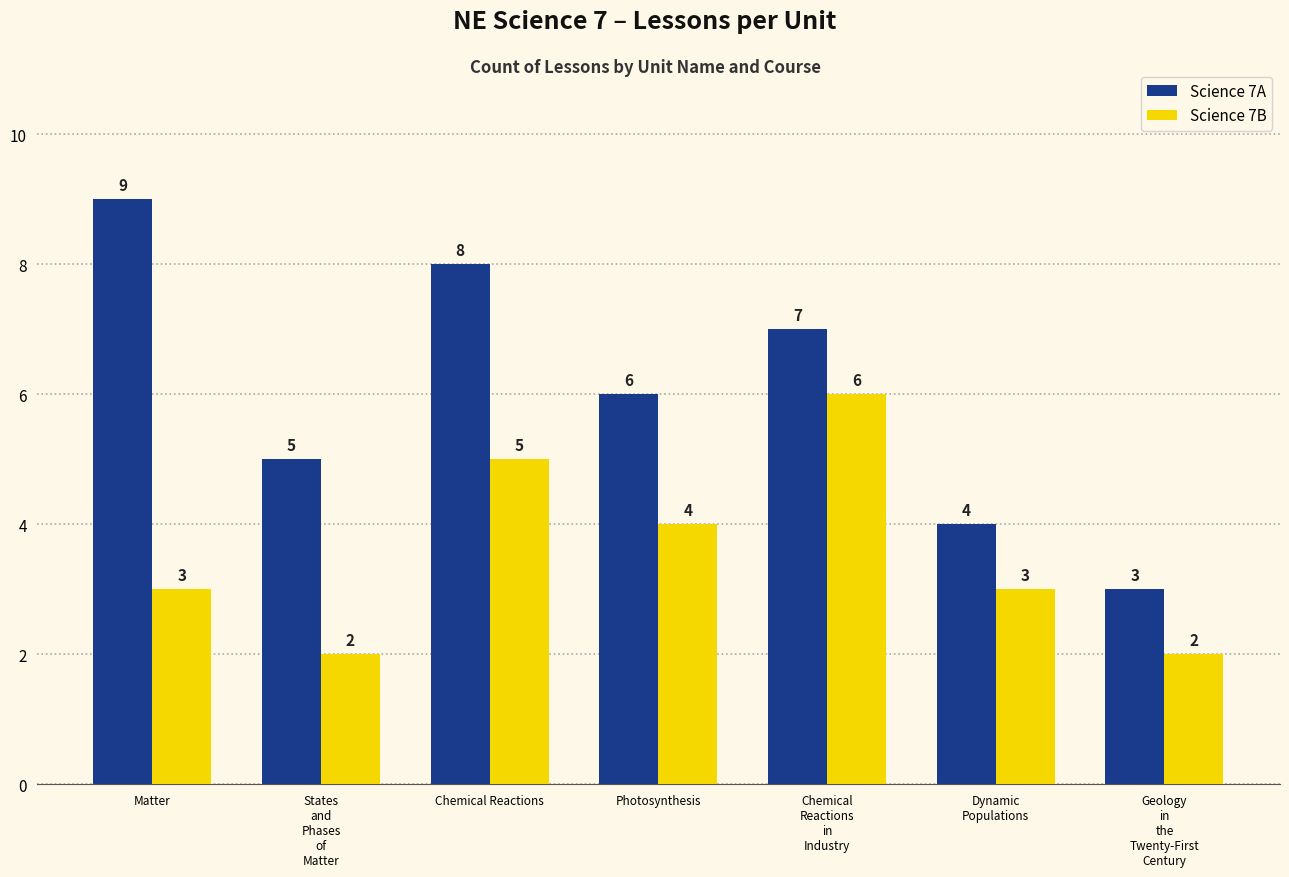

Where does the Science 7A series first go above 6?

Matter